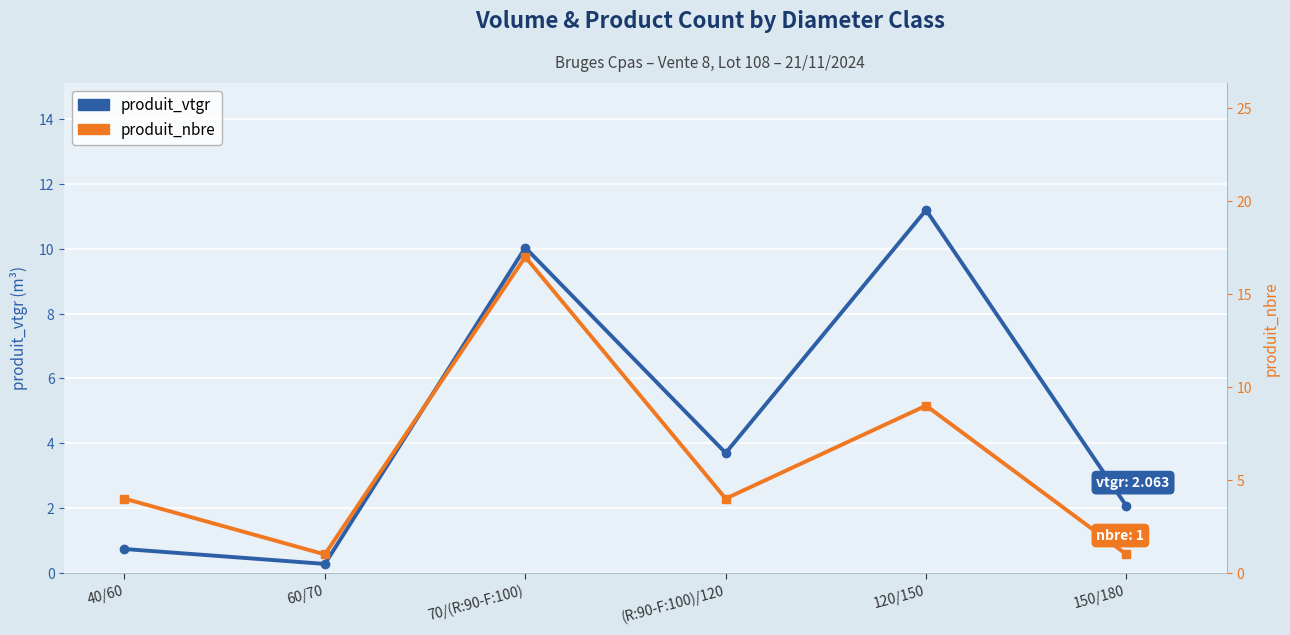

What is the label of the 5th point from the right?

60/70